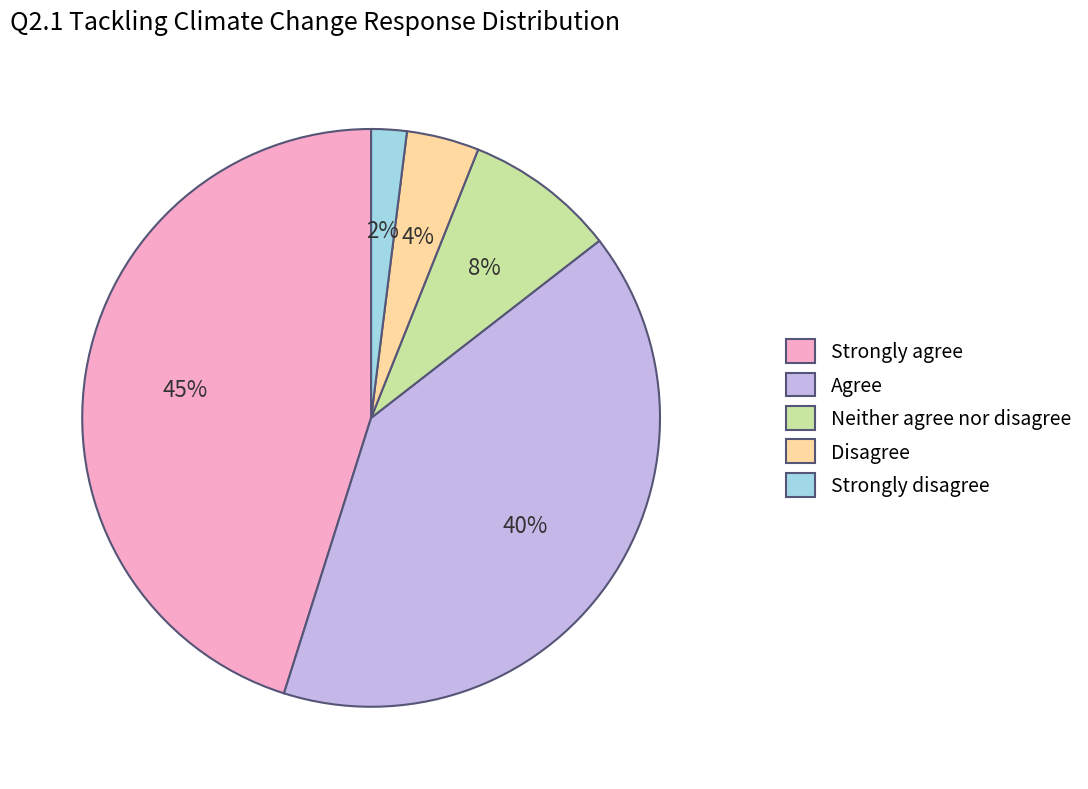

The Strongly agree slice represents 31% of the pie. True or false?

False